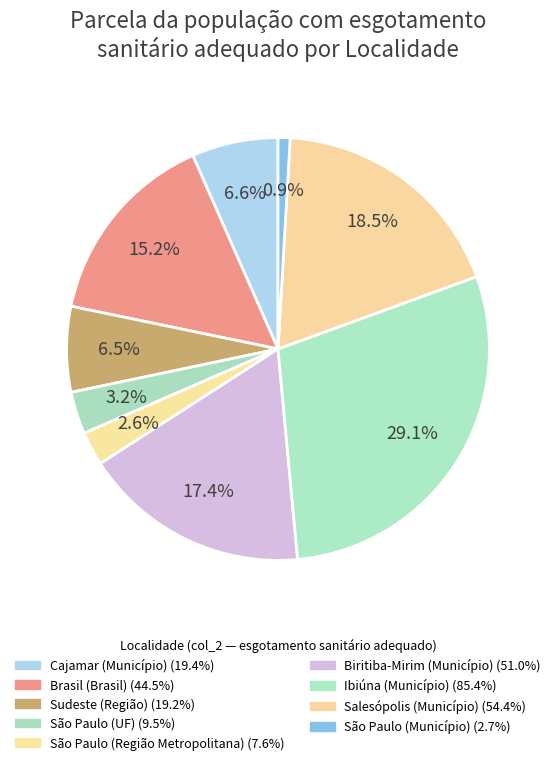

To the nearest percent, what is the difference between the largest and smallest slice percentages?

28%